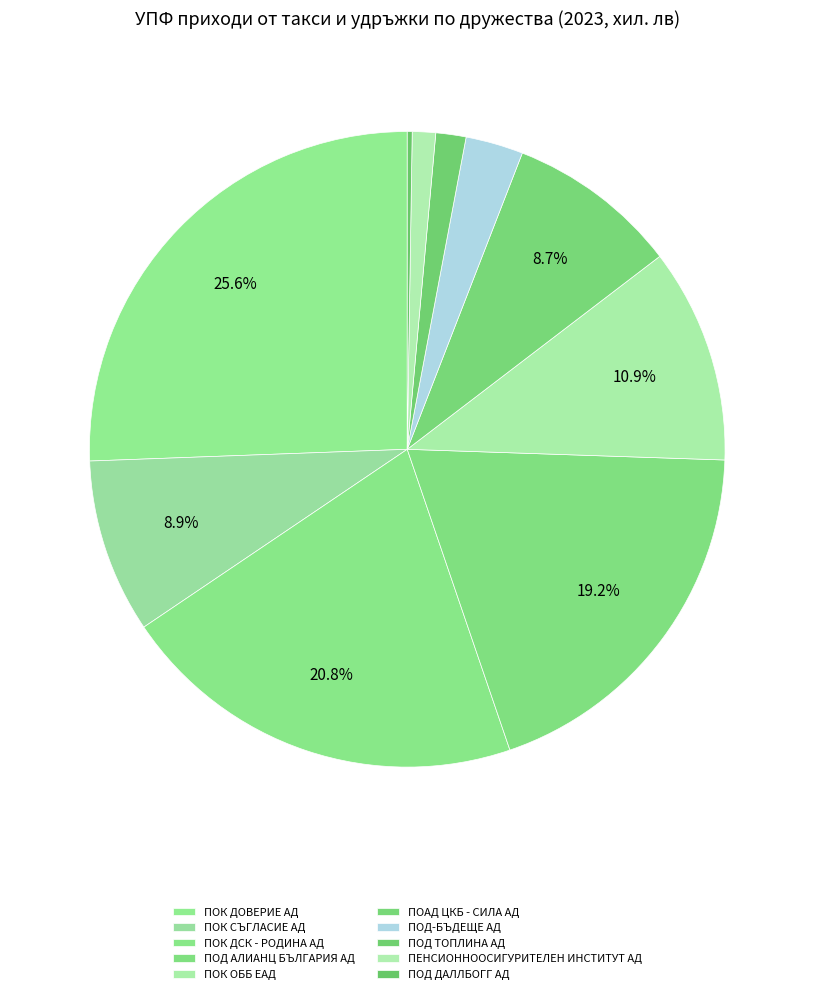

Combined, do ПОК ДОВЕРИЕ АД and ПОК СЪГЛАСИЕ АД account for over 50%?

No